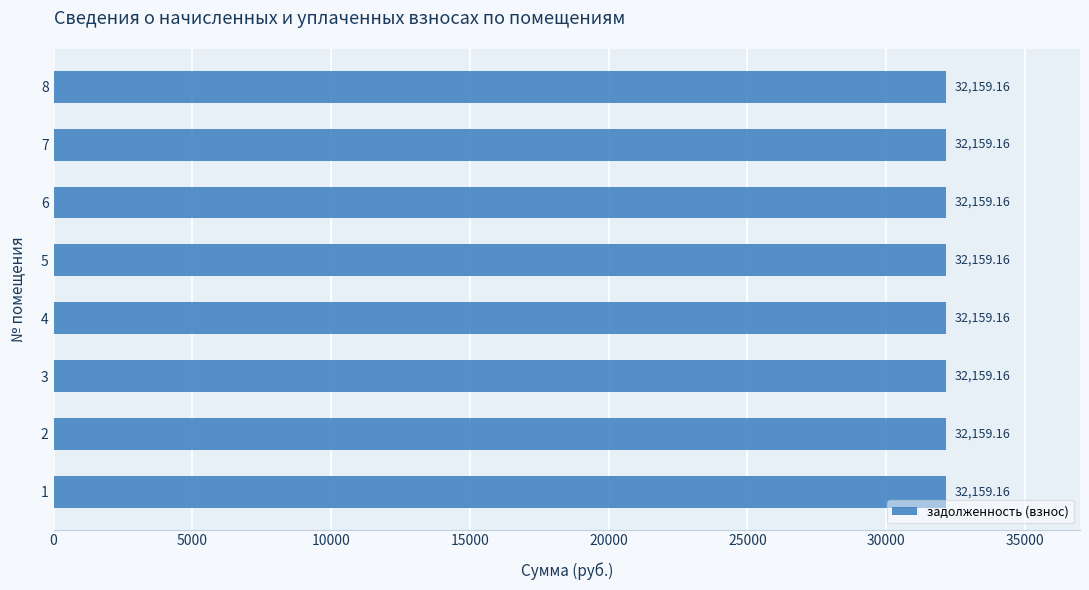

Is it true that задолженность (пени) equals 16664.4 at 1?

False